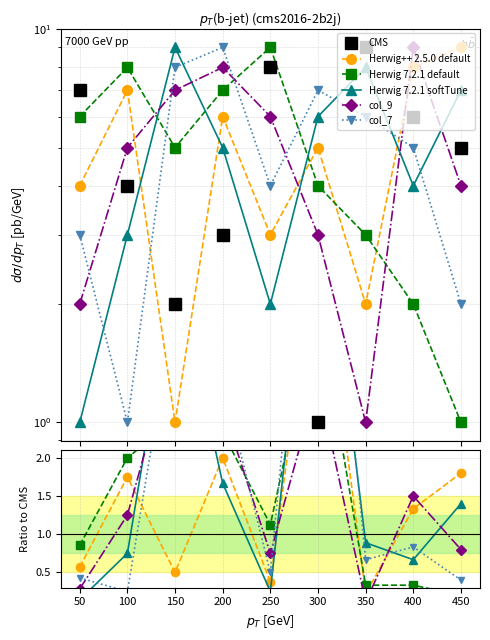

What are all the series names shown in the legend?

CMS, Herwig++ 2.5.0 default, Herwig 7.2.1 default, Herwig 7.2.1 softTune, col_9, col_7